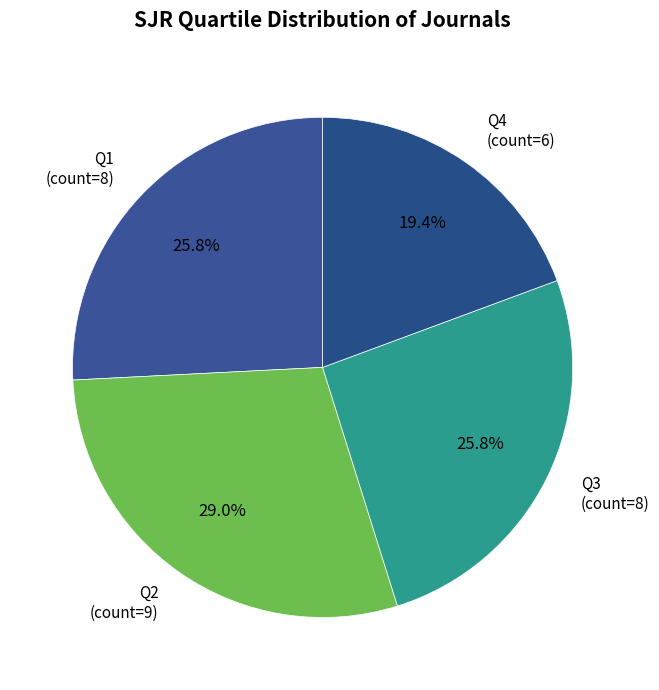

To the nearest percent, what portion does Q2 represent?

29%